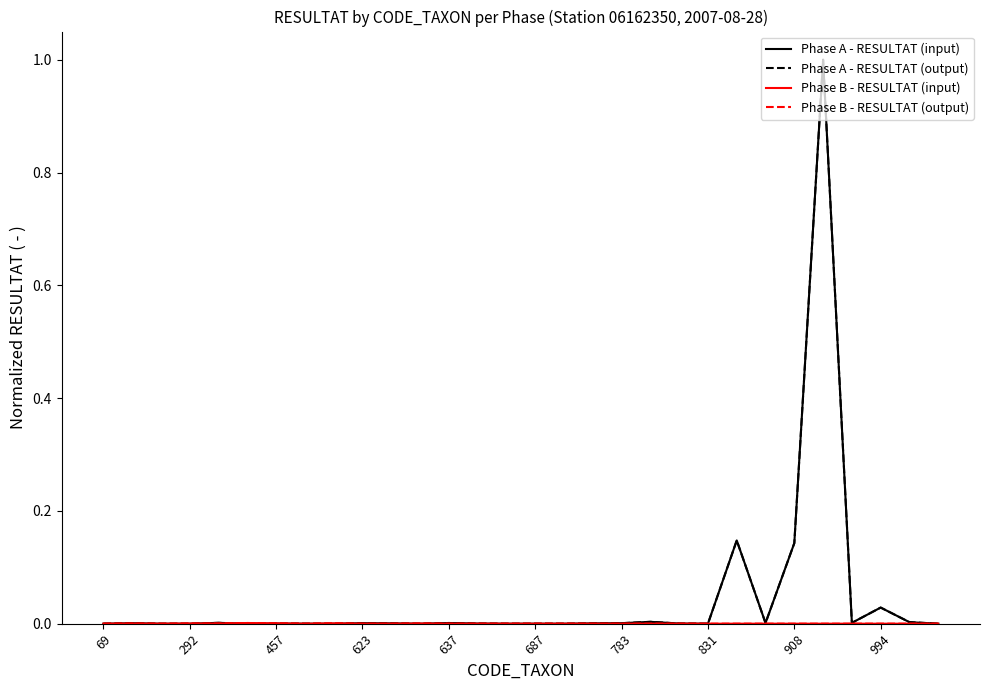

List the labels in order of Phase A - RESULTAT (output) value, smallest first.

69, 457, 623, 687, 831, 908, 11, 14, 15, 16, 21, 29, 783, 13, 20, 10, 17, 292, 994, 18, 12, 23, 637, 26, 28, 19, 27, 24, 22, 25